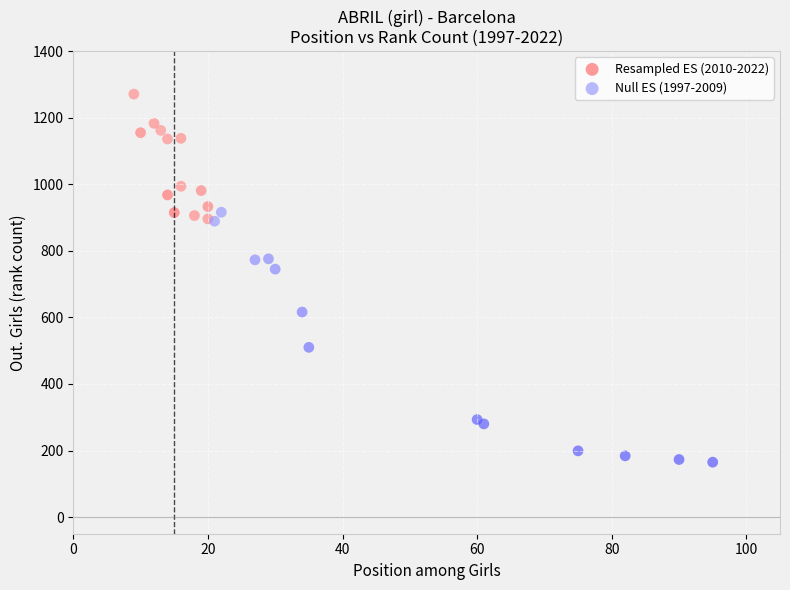

Which series reaches the minimum Y coordinate?

Null ES (1997-2009)